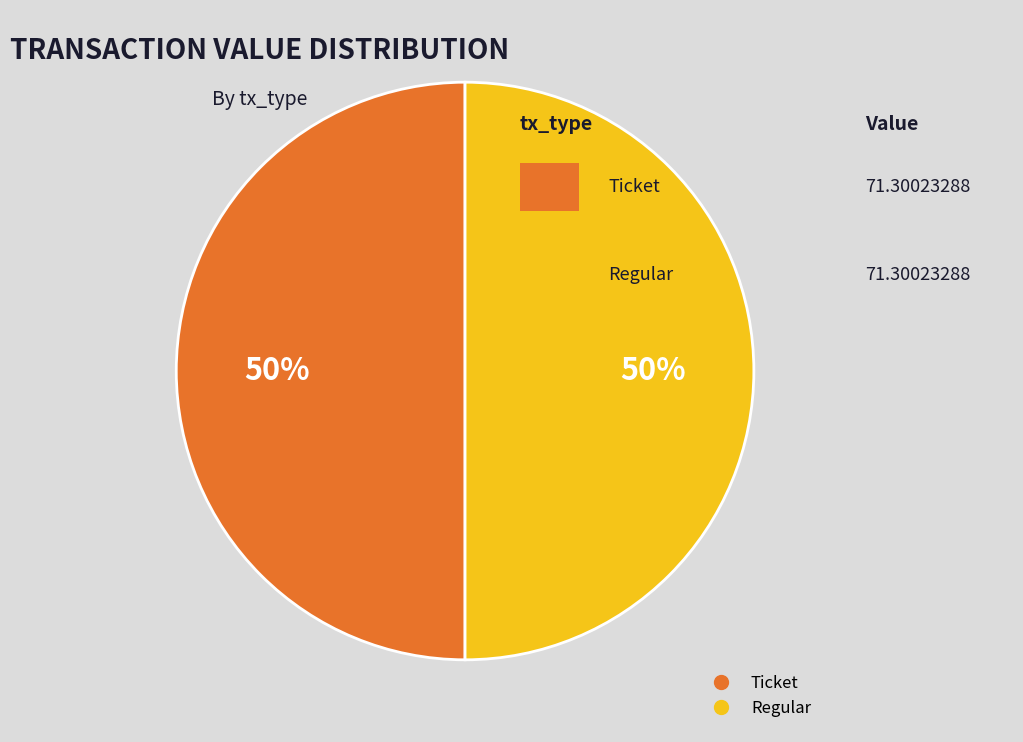

To the nearest percent, what is the average slice percentage?

50%